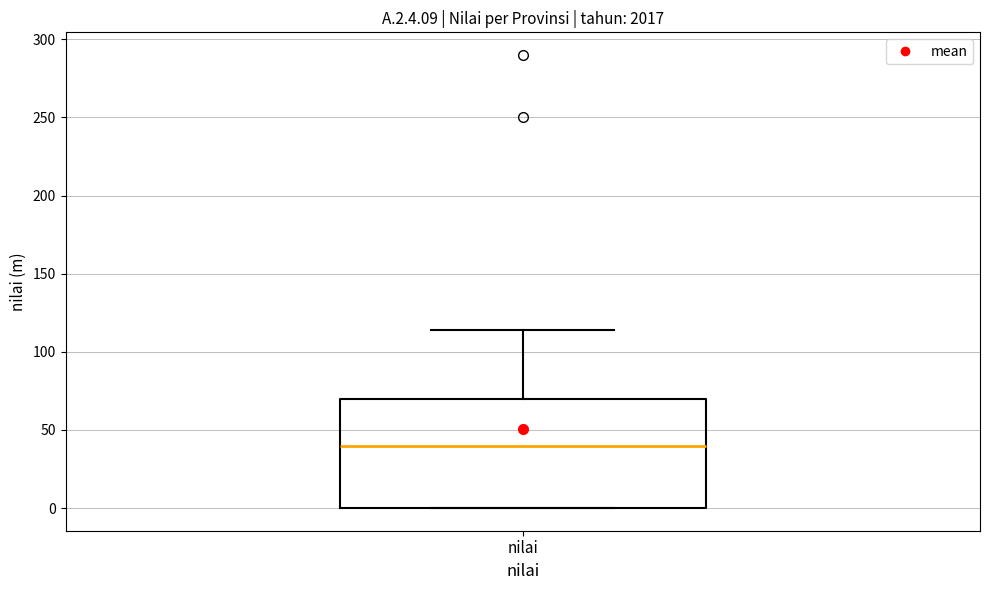

Transcribe this box plot: give where the median line is, the range the box spans, and where the two whiskers end, as read against the y-axis. The values are not printed on the chart, so give them approximately, as read against the axis.

median 40, box 0 to 70, whiskers 0 to 115